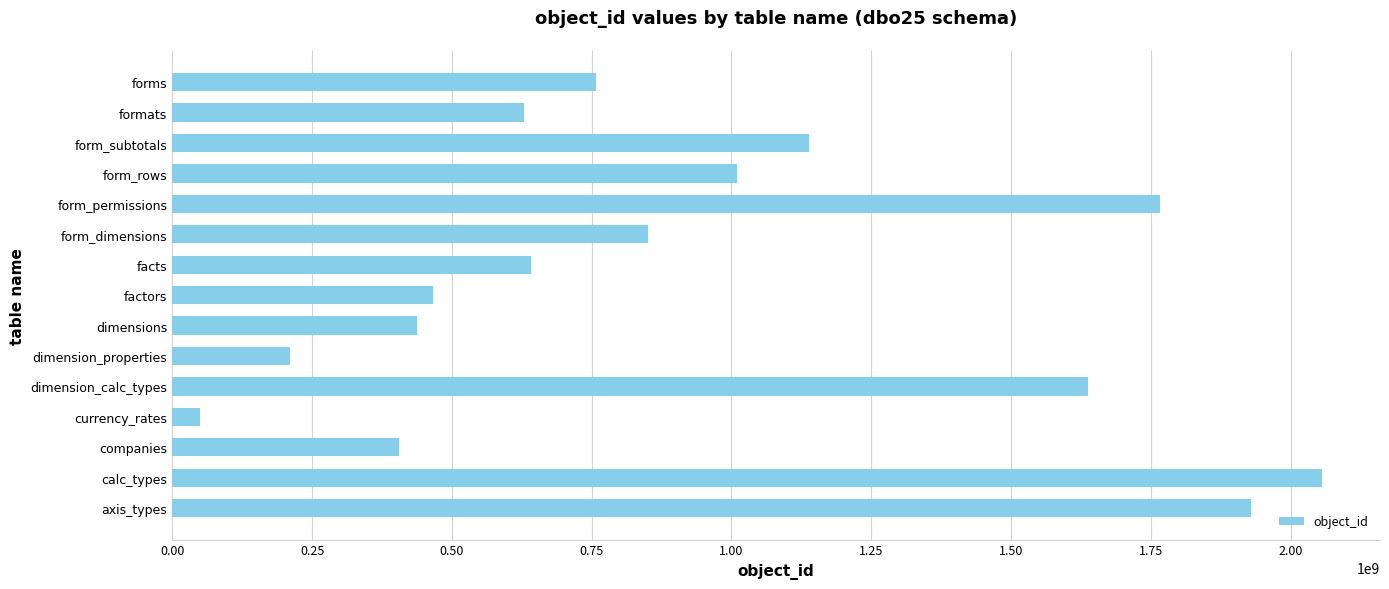

The chart shows a value of 642153383 at facts. True or false?

True